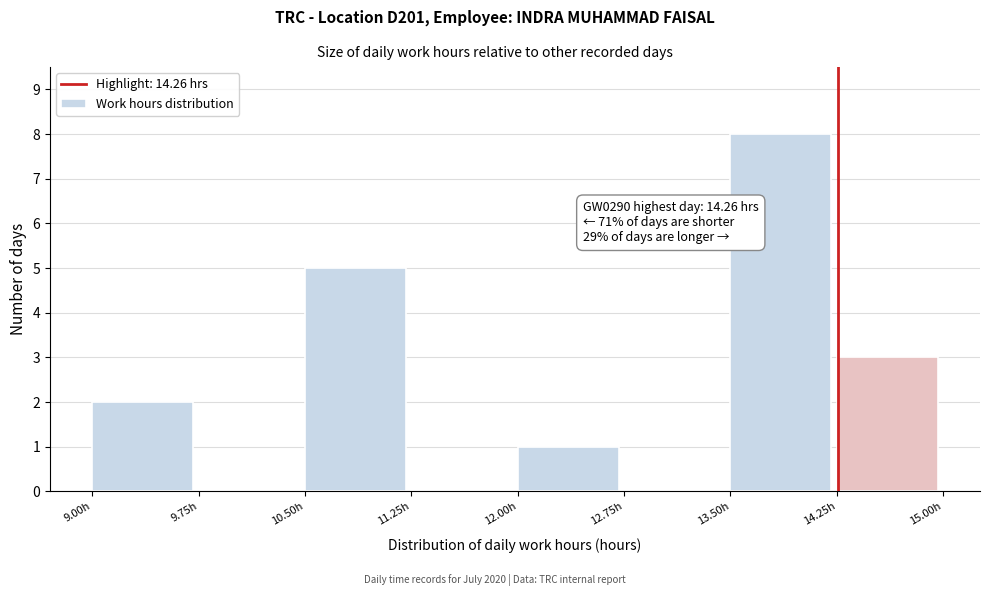

Over which range of the x-axis is the bar tallest?

13.50 to 14.25